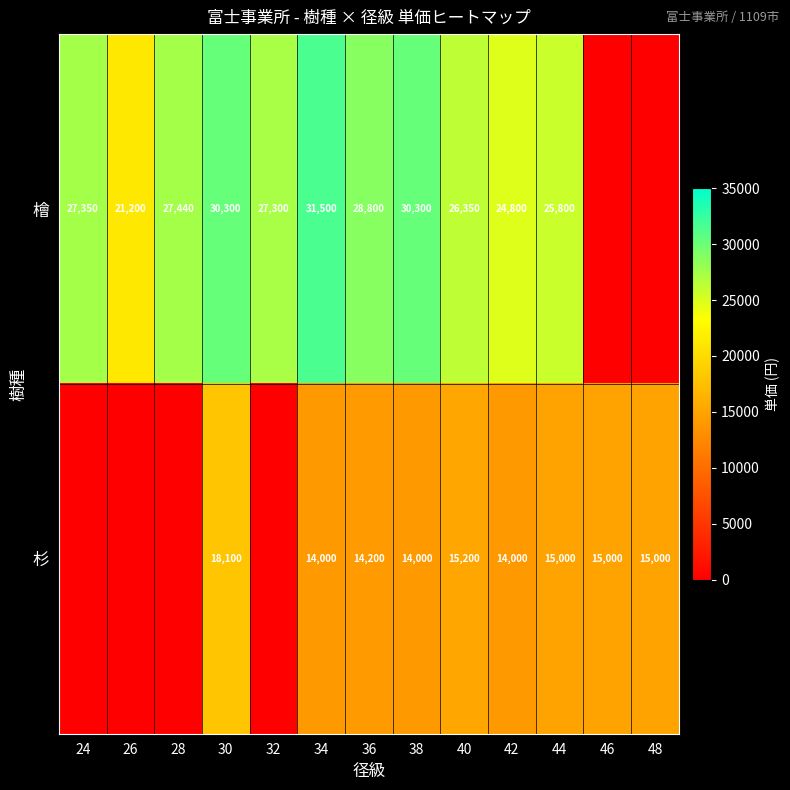

What is the spread (max minus min) of values at 30?

12200